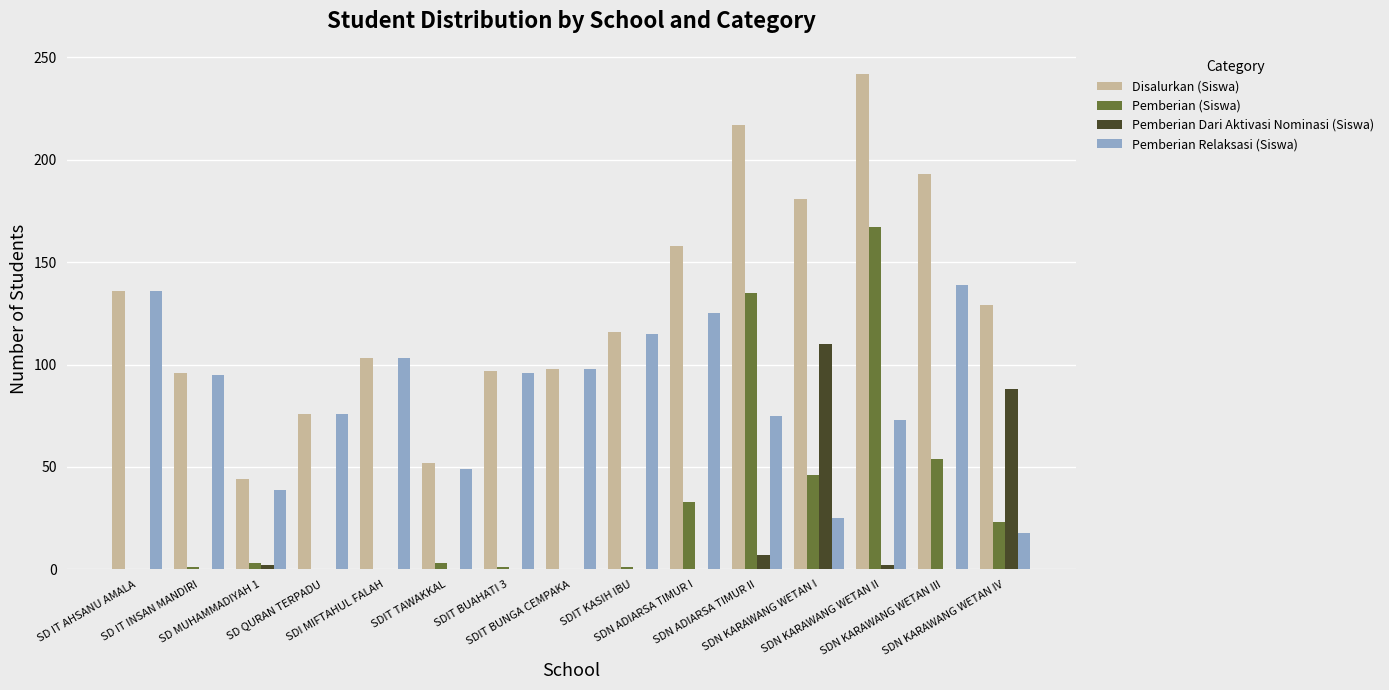

Which series has the largest total across all categories?

Disalurkan (Siswa)